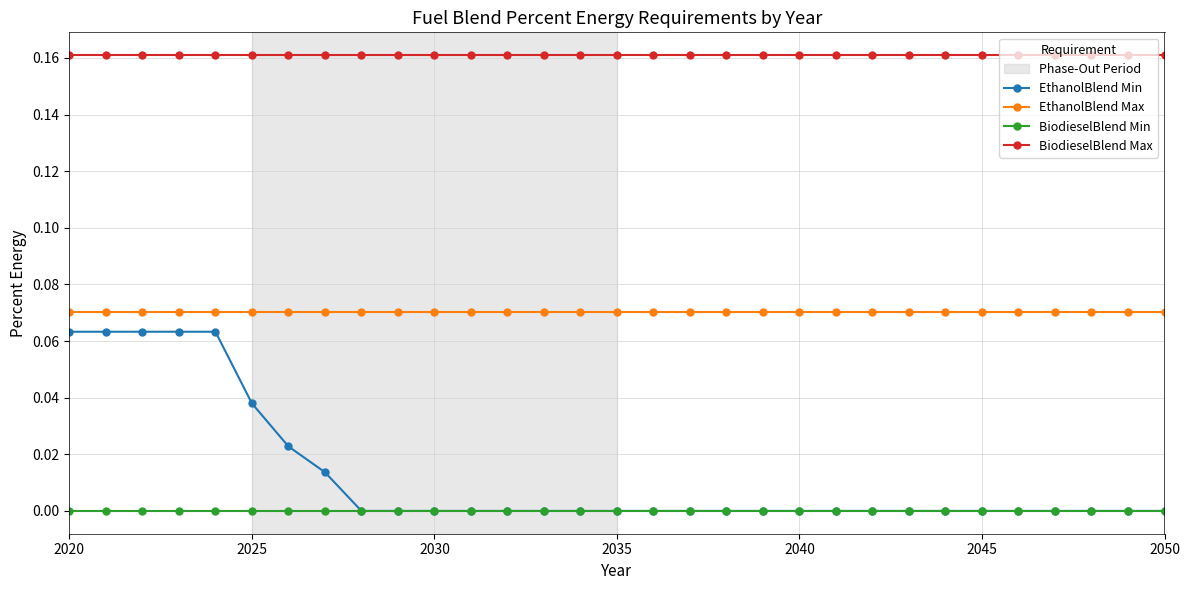

True or false: BiodieselBlend Max and BiodieselBlend Min intersect in this chart.

False